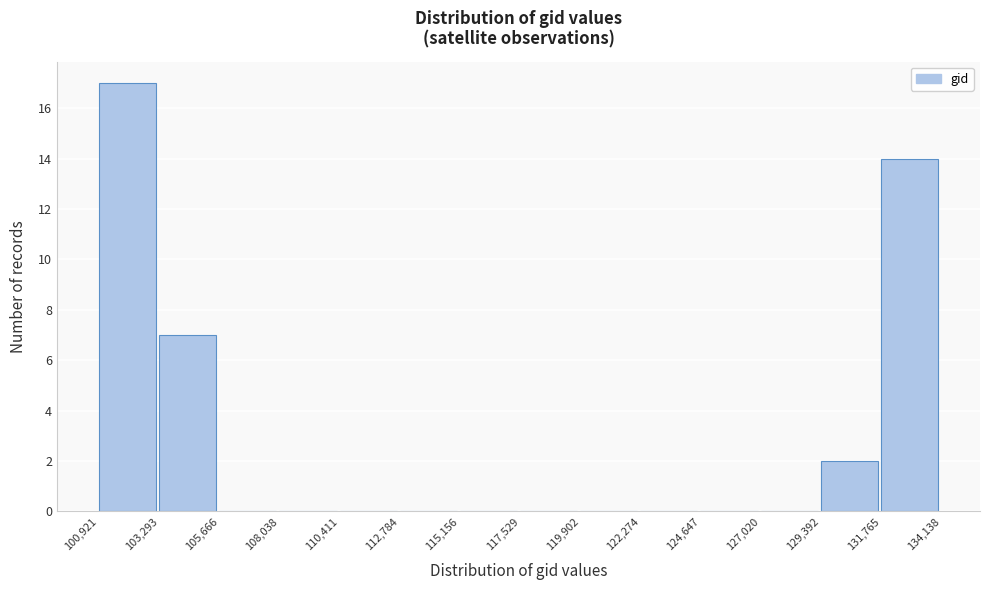

What is the height of the bar covering 100,921 to 103,293 on the x-axis? The values are not printed on the chart, so give them approximately, as read against the axis.

17